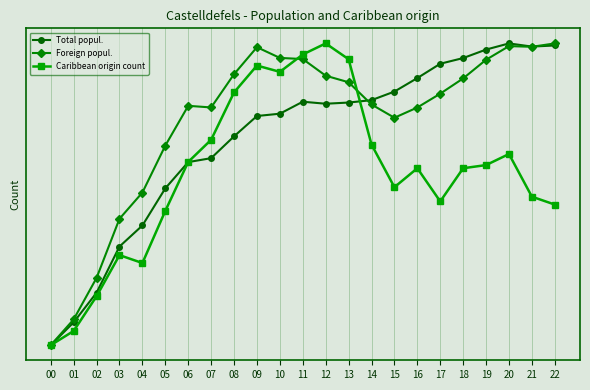

Reading right to left, extract all data points from this chart.

Total popul.: 1.0	1.0	1.0	1.0	1.0	0.9	0.9	0.8	0.8	0.8	0.8	0.8	0.8	0.8	0.7	0.6	0.6	0.5	0.4	0.3	0.2	0.1	0.0
Foreign popul.: 1.0	1.0	1.0	0.9	0.9	0.8	0.8	0.8	0.8	0.9	0.9	0.9	1.0	1.0	0.9	0.8	0.8	0.7	0.5	0.4	0.2	0.1	0.0
Caribbean origin count: 0.5	0.5	0.6	0.6	0.6	0.5	0.6	0.5	0.7	0.9	1.0	1.0	0.9	0.9	0.8	0.7	0.6	0.4	0.3	0.3	0.2	0.0	0.0